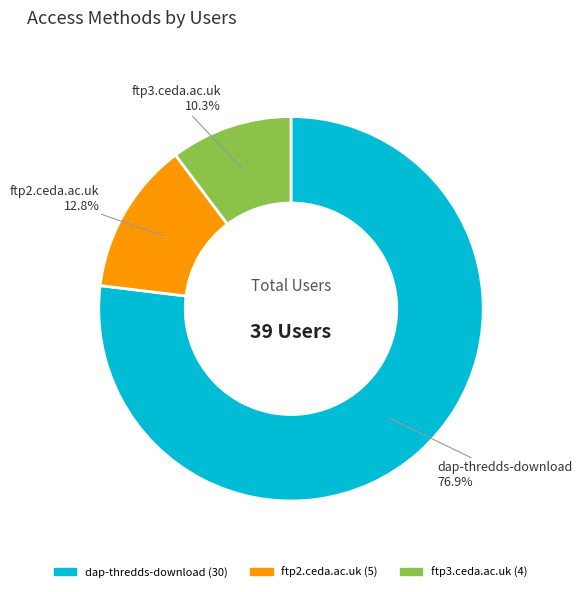

What percentage is the dap-thredds-download slice, to the nearest percent?

77%